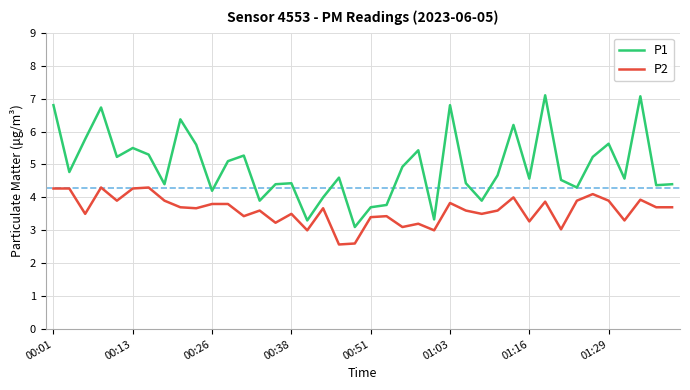

Reading left to right, list all the values displayed in this chart.

P1: 6.8	4.8	5.8	6.7	5.2	5.5	5.3	4.4	6.4	5.6	4.2	5.1	5.3	3.9	4.4	4.4	3.3	4.0	4.6	3.1	3.7	3.8	4.9	5.4	3.3	6.8	4.4	3.9	4.7	6.2	4.6	7.1	4.5	4.3	5.2	5.6	4.6	7.1	4.4	4.4
P2: 4.3	4.3	3.5	4.3	3.9	4.3	4.3	3.9	3.7	3.7	3.8	3.8	3.4	3.6	3.2	3.5	3.0	3.7	2.6	2.6	3.4	3.4	3.1	3.2	3.0	3.8	3.6	3.5	3.6	4.0	3.3	3.9	3.0	3.9	4.1	3.9	3.3	3.9	3.7	3.7